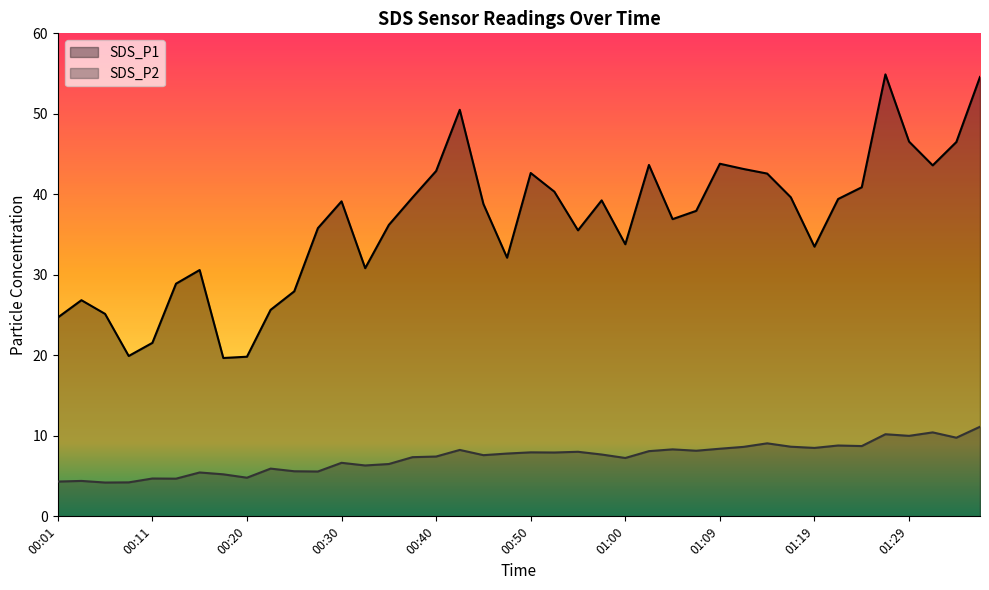

What is the label of the 23rd point from the right?

00:42